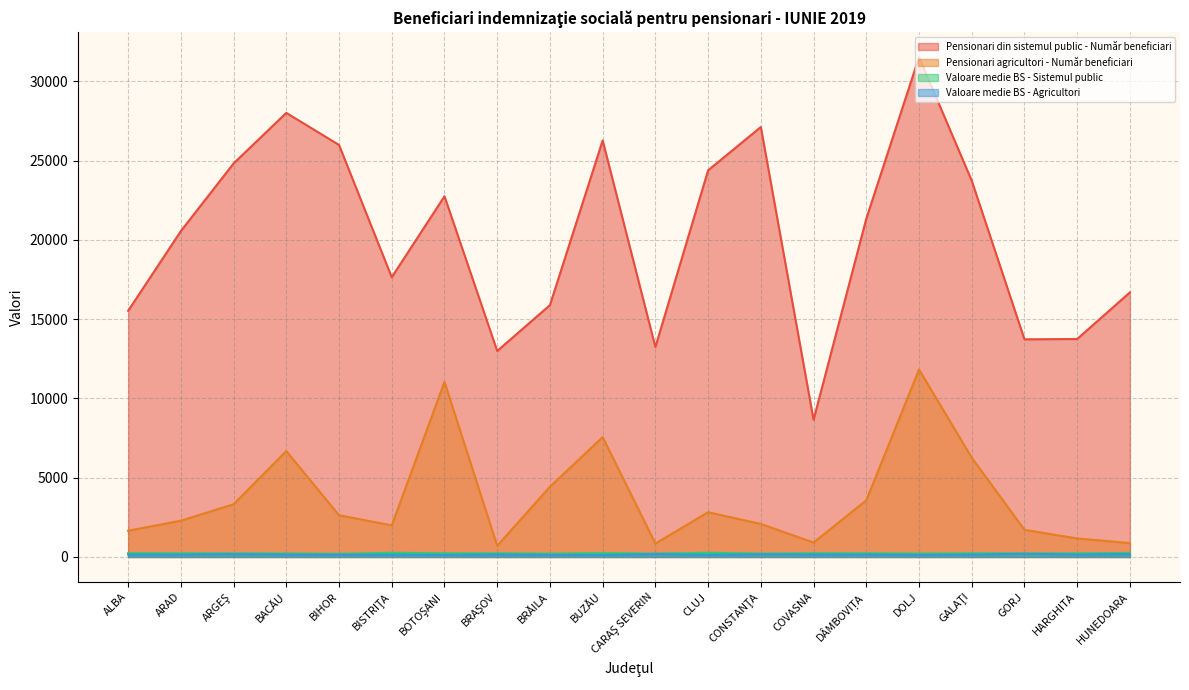

True or false: Valoare medie BS - Sistemul public and Pensionari agricultori - Număr beneficiari intersect in this chart.

False